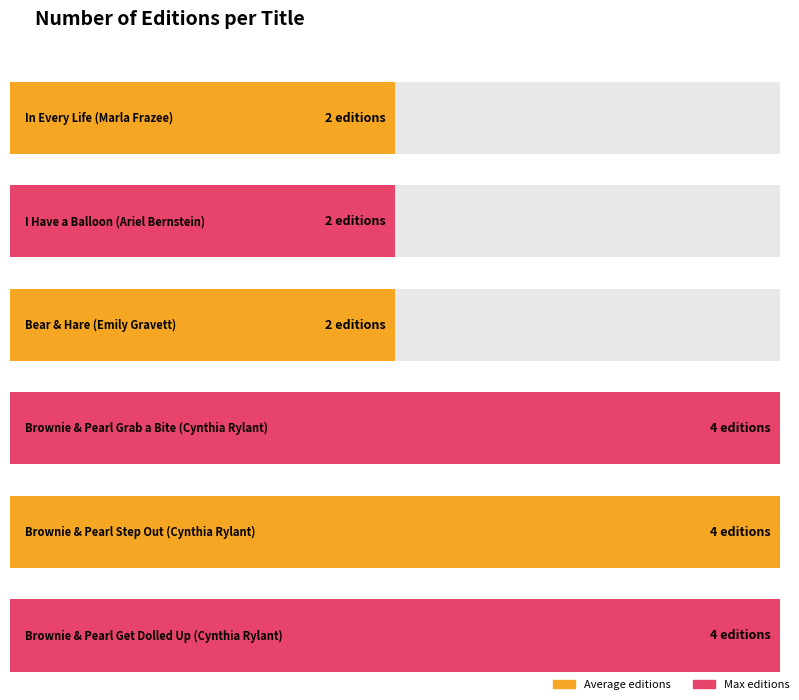

What is the approximate value at Bear & Hare
(Emily Gravett)?

2